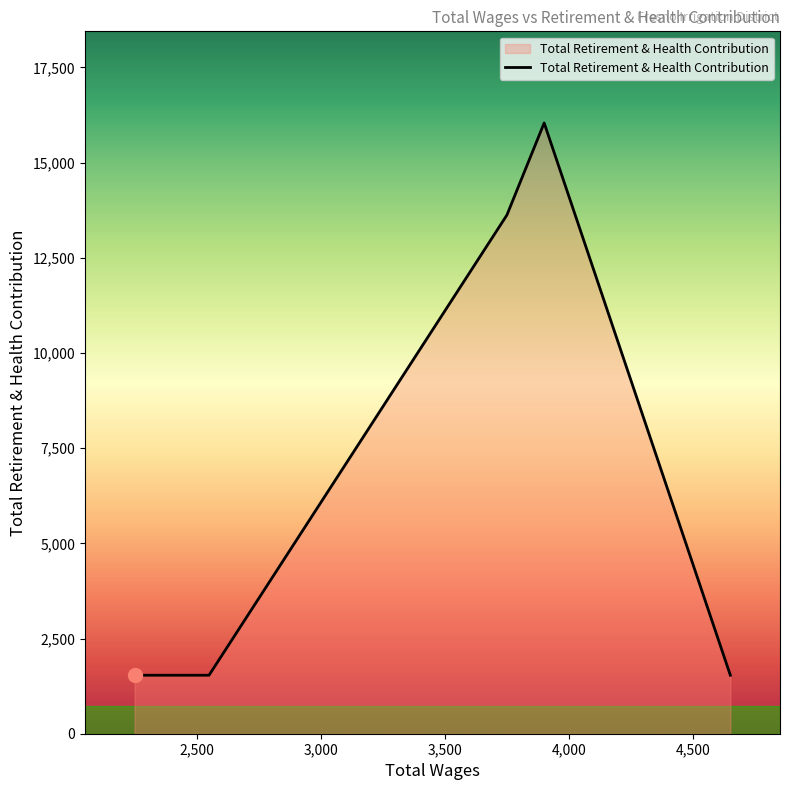

How many lines are shown in the chart?

1